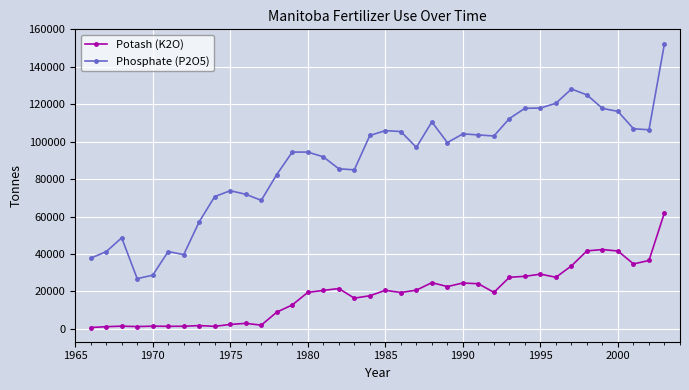

Which series has the widest spread of values?

Phosphate (P2O5)